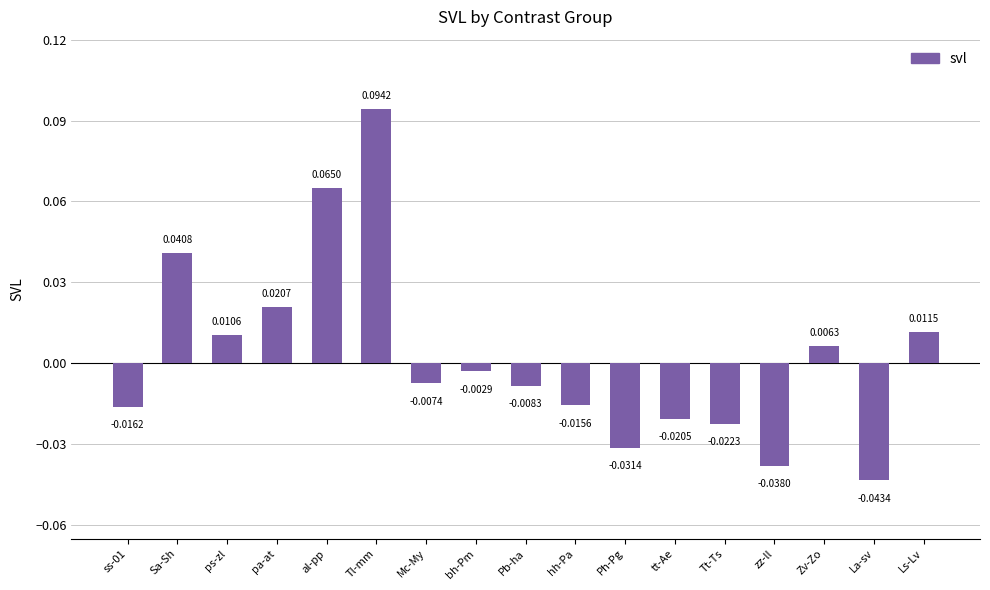

At which label does the data first exceed 0?

Sa-Sh